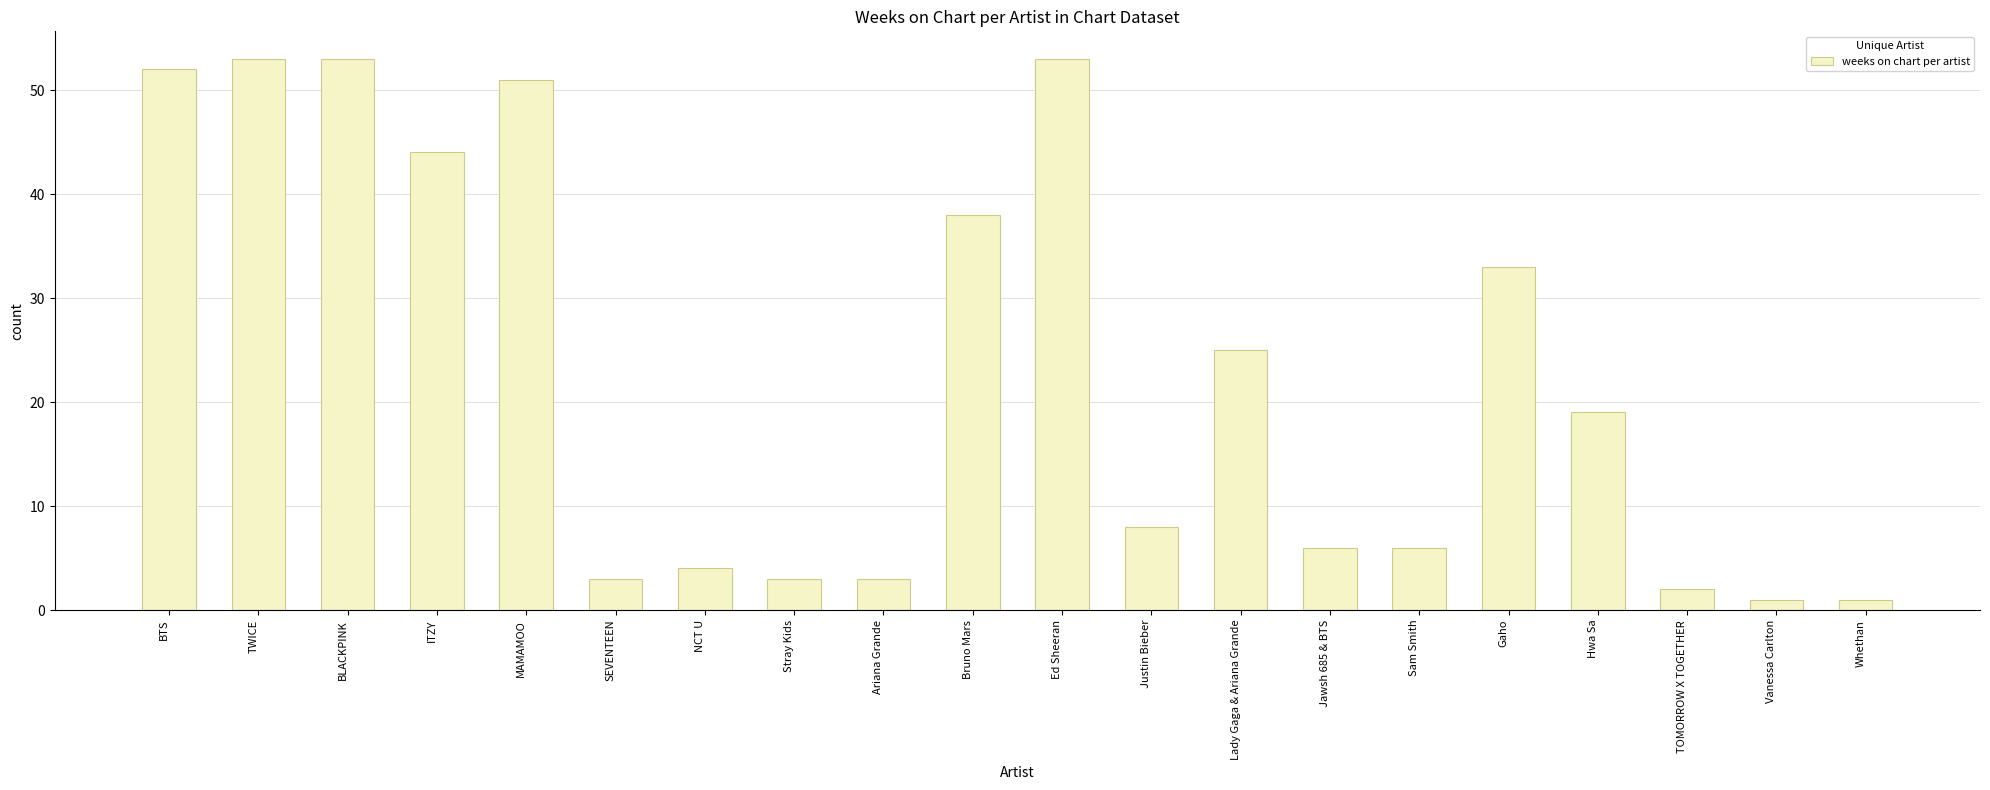

What is the label of the 19th bar from the left?

Vanessa Carlton